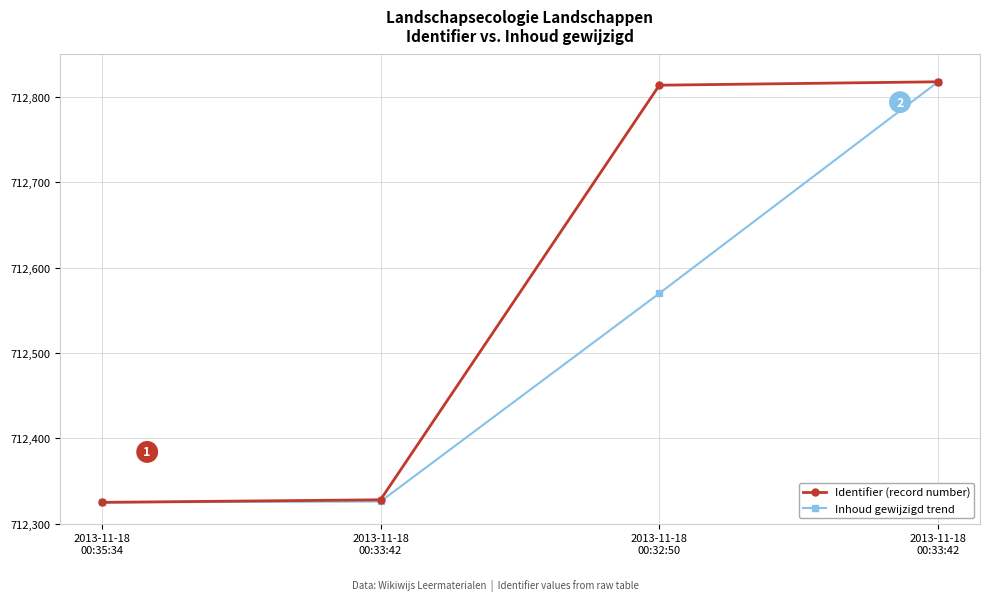

How many lines are shown in the chart?

2